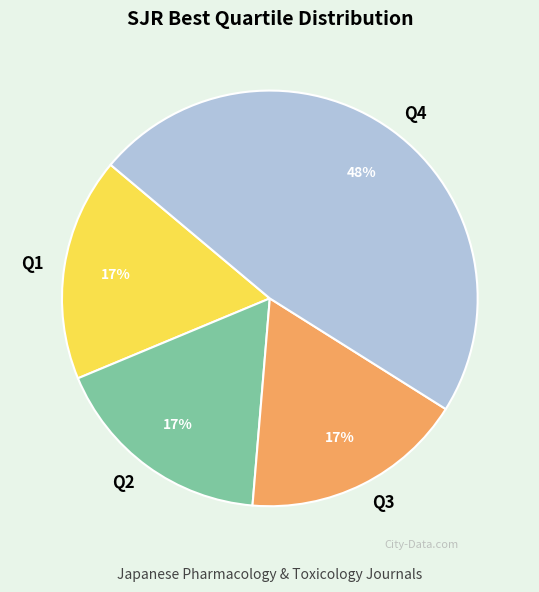

Is it true that Q3 is 32% of the pie?

False